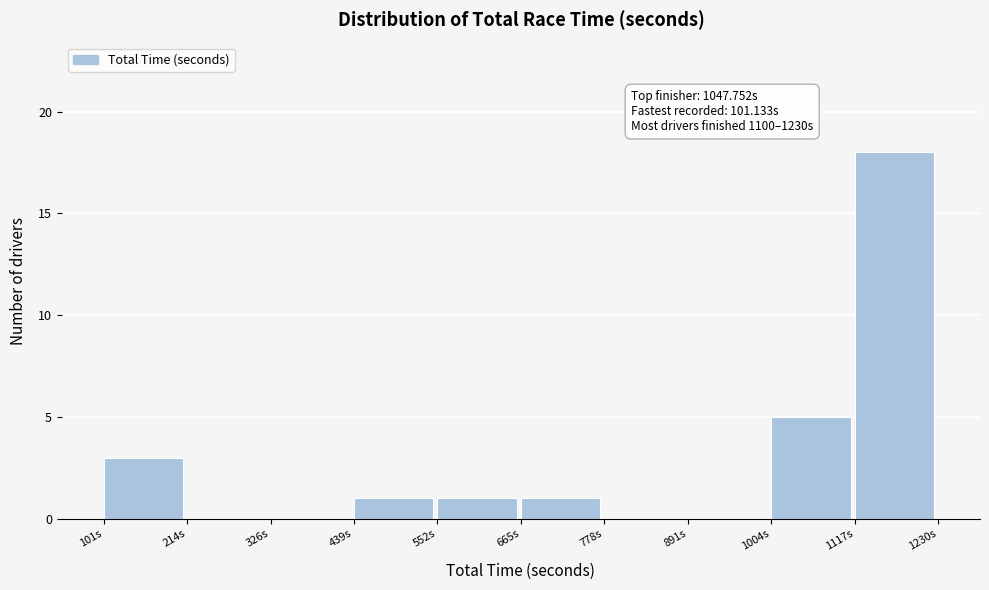

Which range on the x-axis has the tallest bar?

1120 to 1240